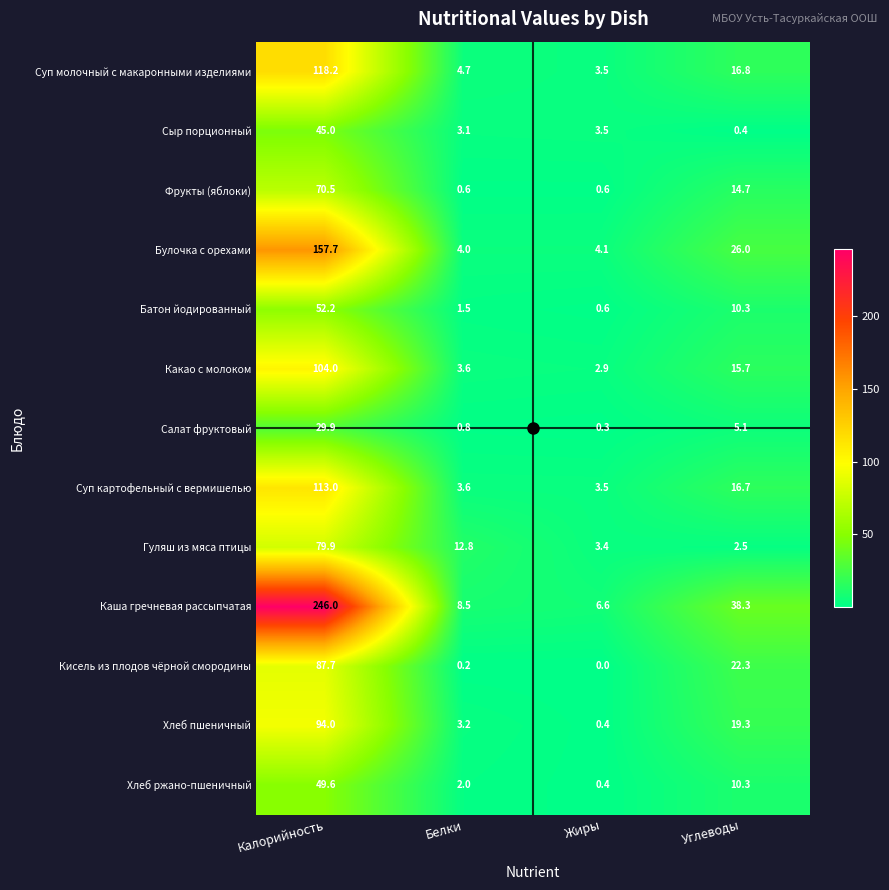

Which series changed the most between Калорийность and Углеводы?

Каша гречневая рассыпчатая